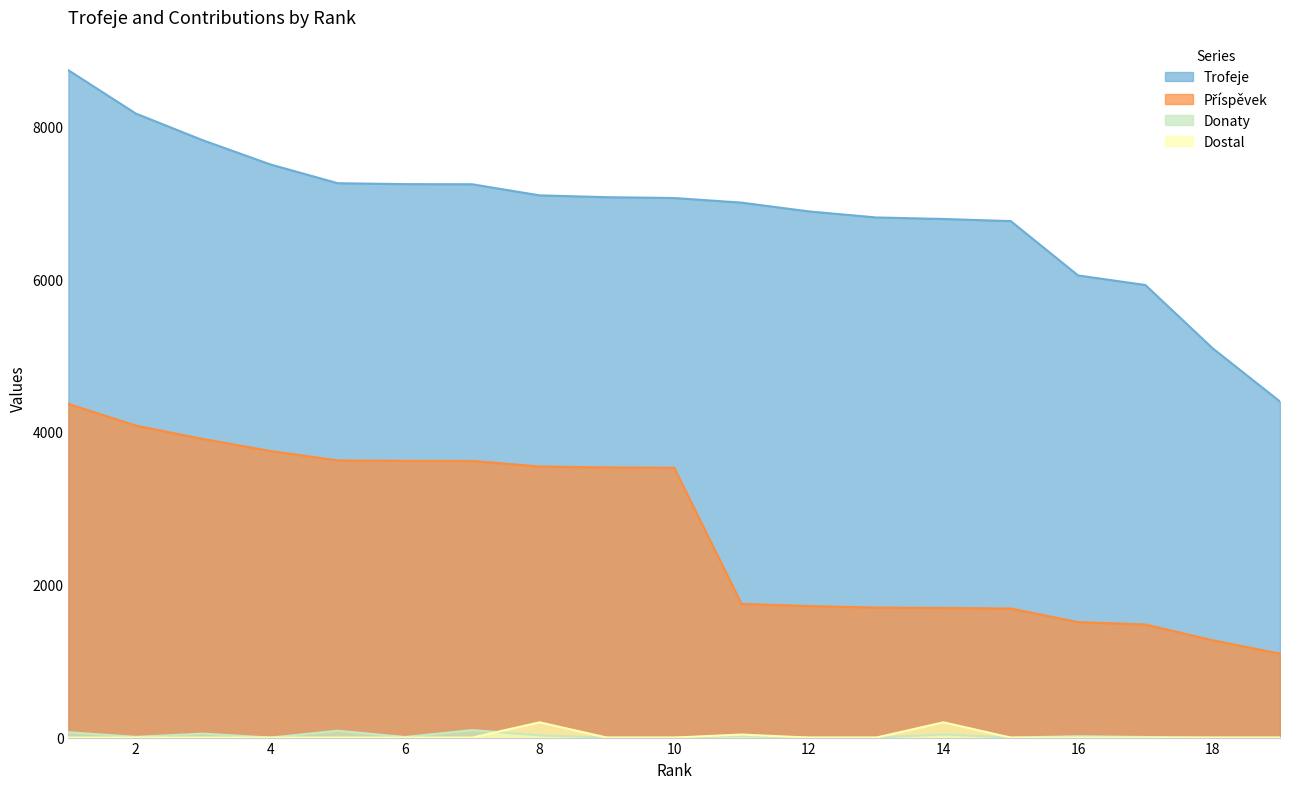

What is the maximum value shown in the chart?

8732